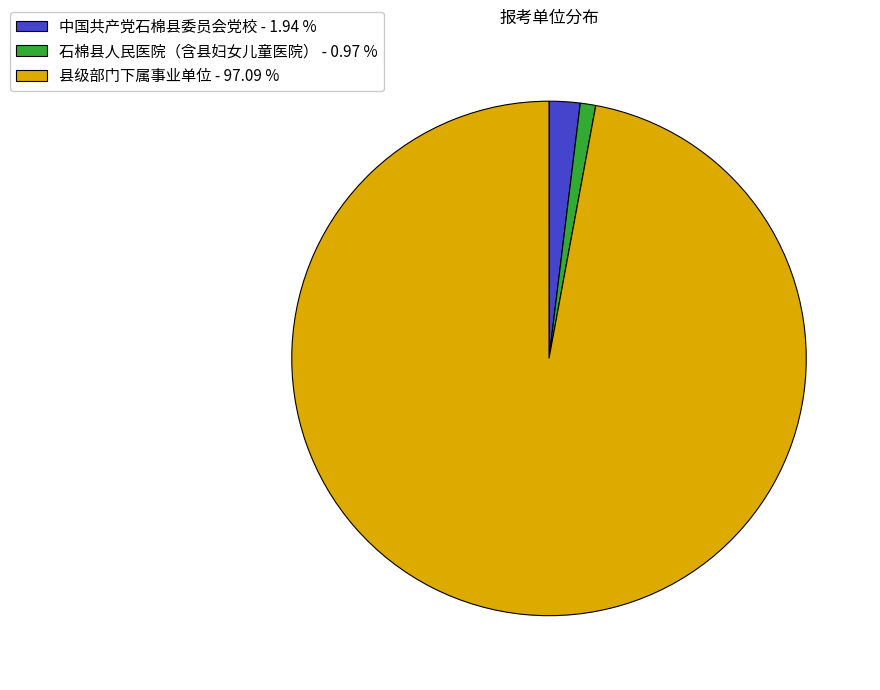

Which has a higher value, 中国共产党石棉县委员会党校 or 石棉县人民医院（含县妇女儿童医院）?

中国共产党石棉县委员会党校